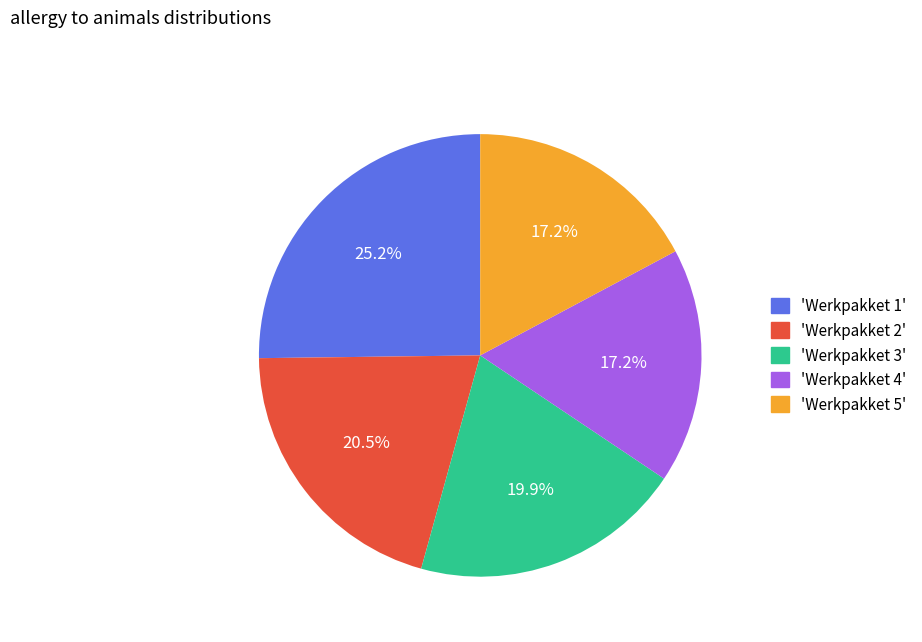

Which slice is the largest?

'Werkpakket 1'